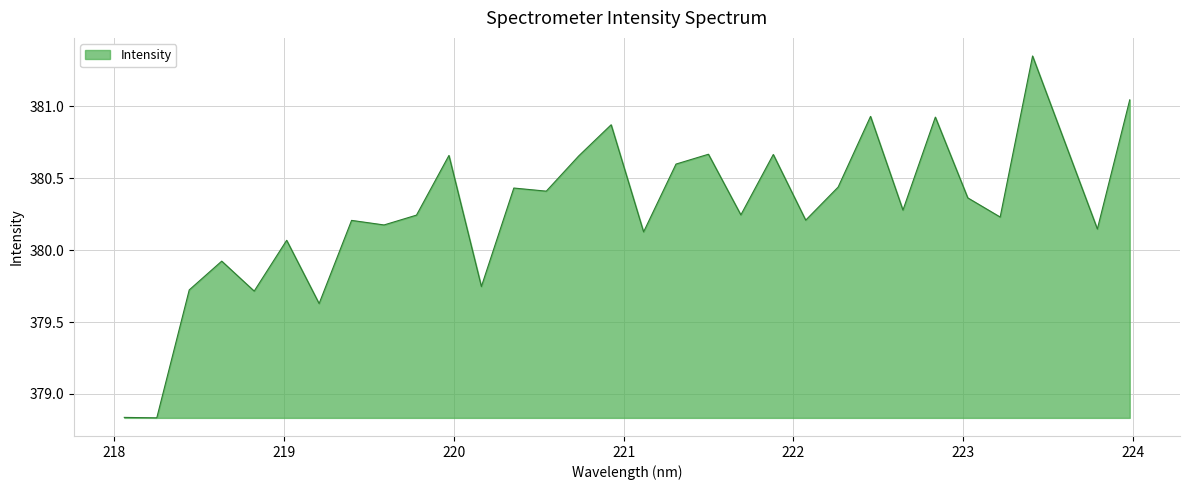

What is the difference between the maximum and minimum values?

2.5